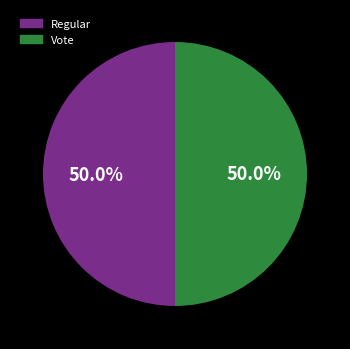

Combined, what portion of the pie is Vote and Regular?

100.0%